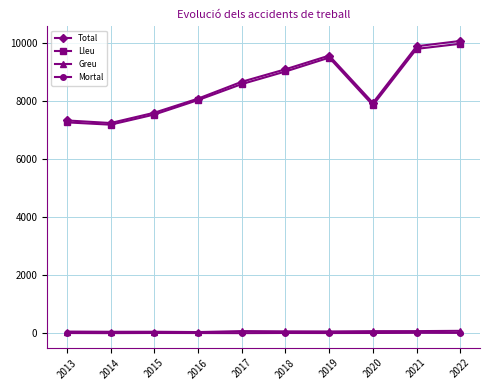

What is the highest value of the Greu series?

84